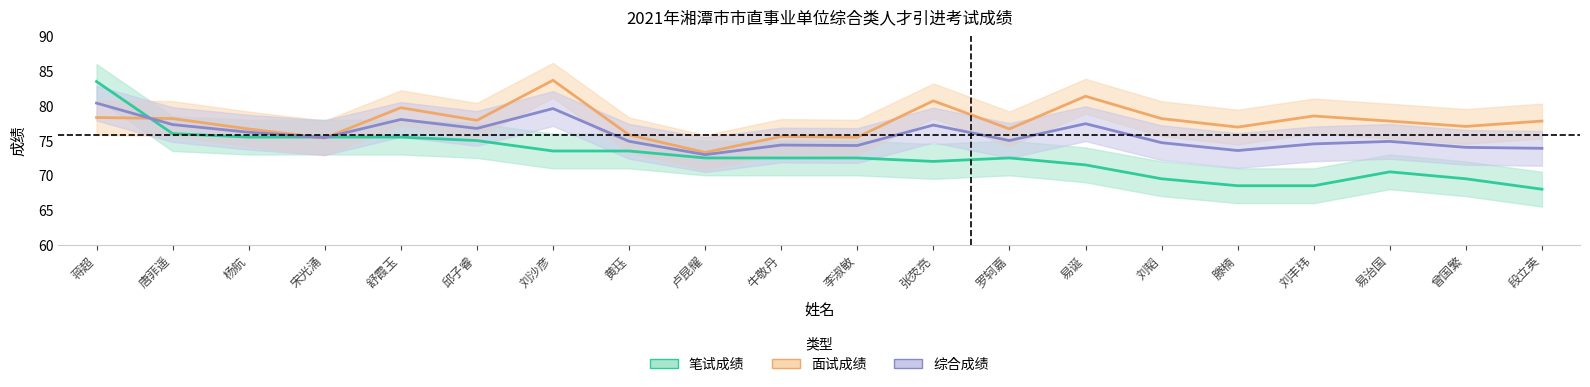

What is the difference between the second highest and second lowest values in the 笔试成绩 series?

7.5